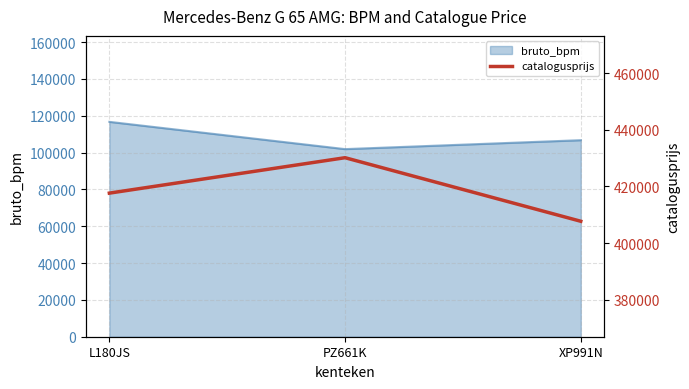

True or false: the data shows 98734 at XP991N.

False